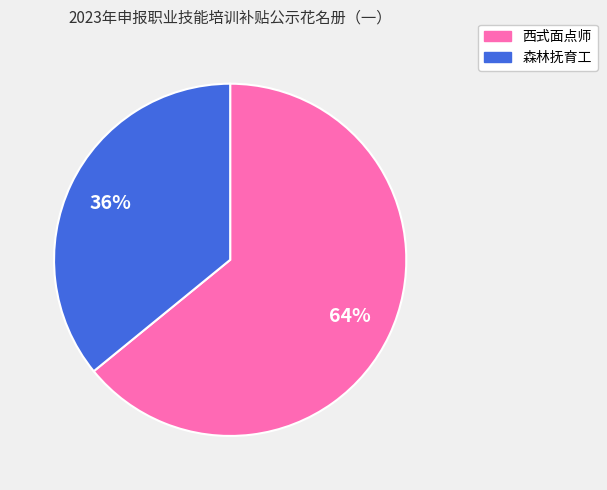

To the nearest percent, what is the average slice percentage?

50%